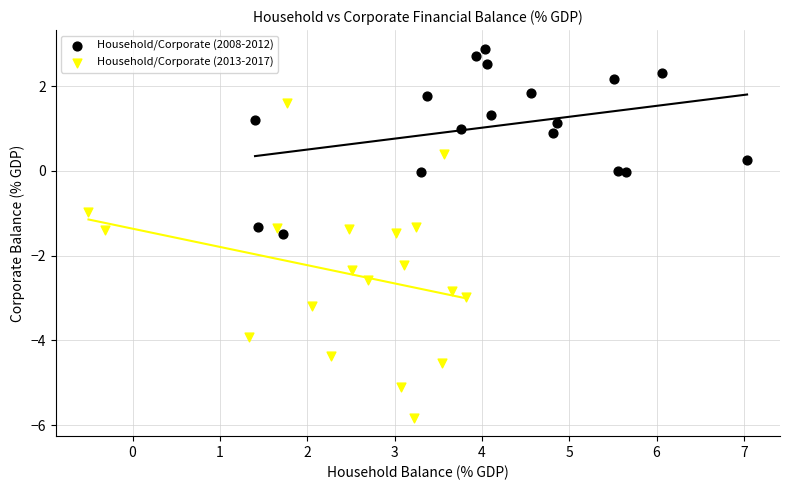

Which series reaches the maximum Y coordinate?

Household/Corporate (2008-2012)